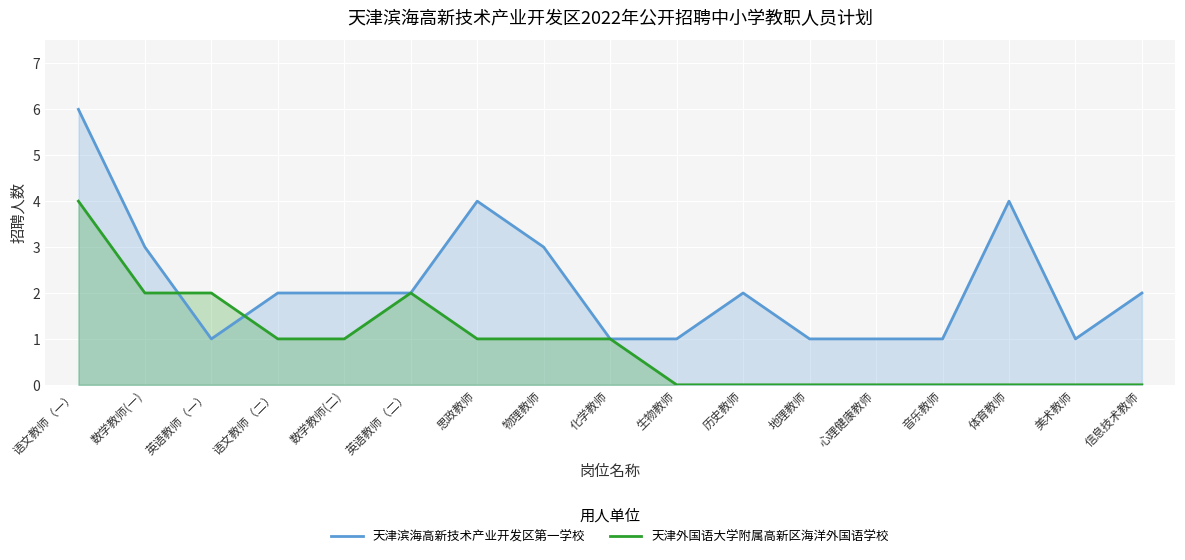

Which series has the largest total across all categories?

天津滨海高新技术产业开发区第一学校